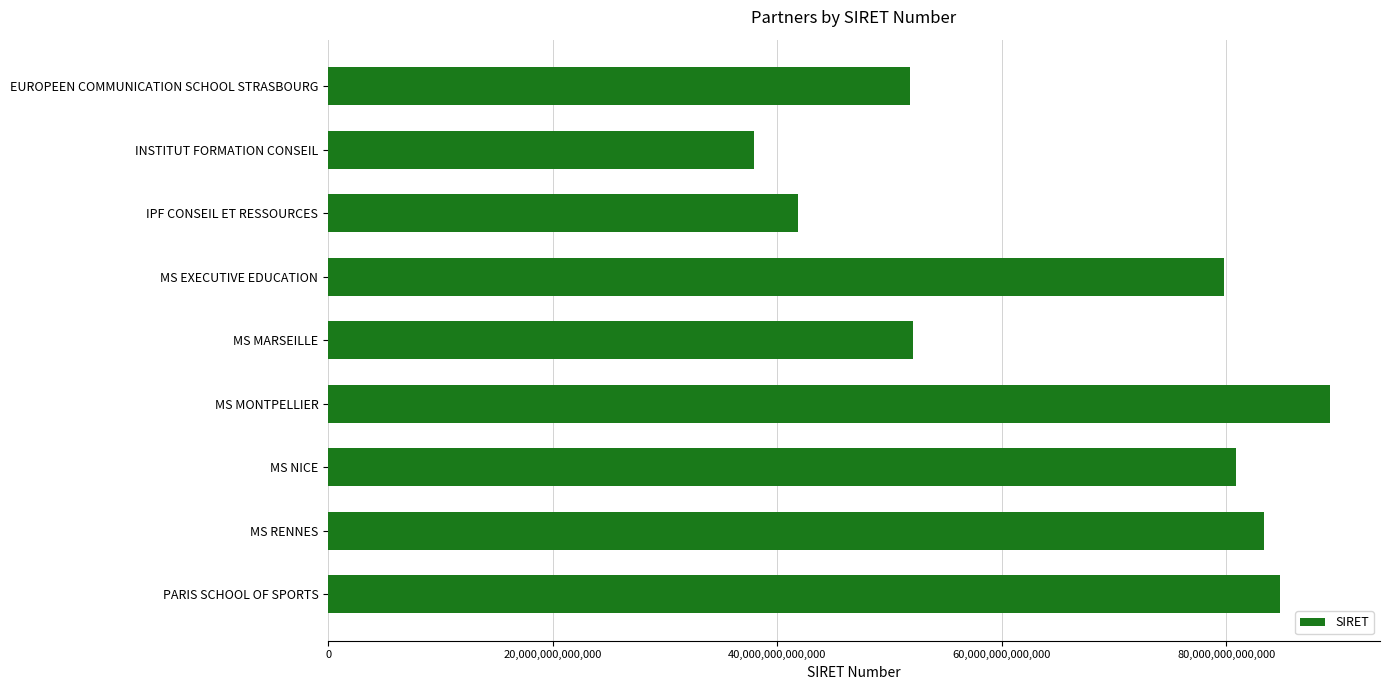

The value at IPF CONSEIL ET RESSOURCES is 41861112500018. True or false?

True